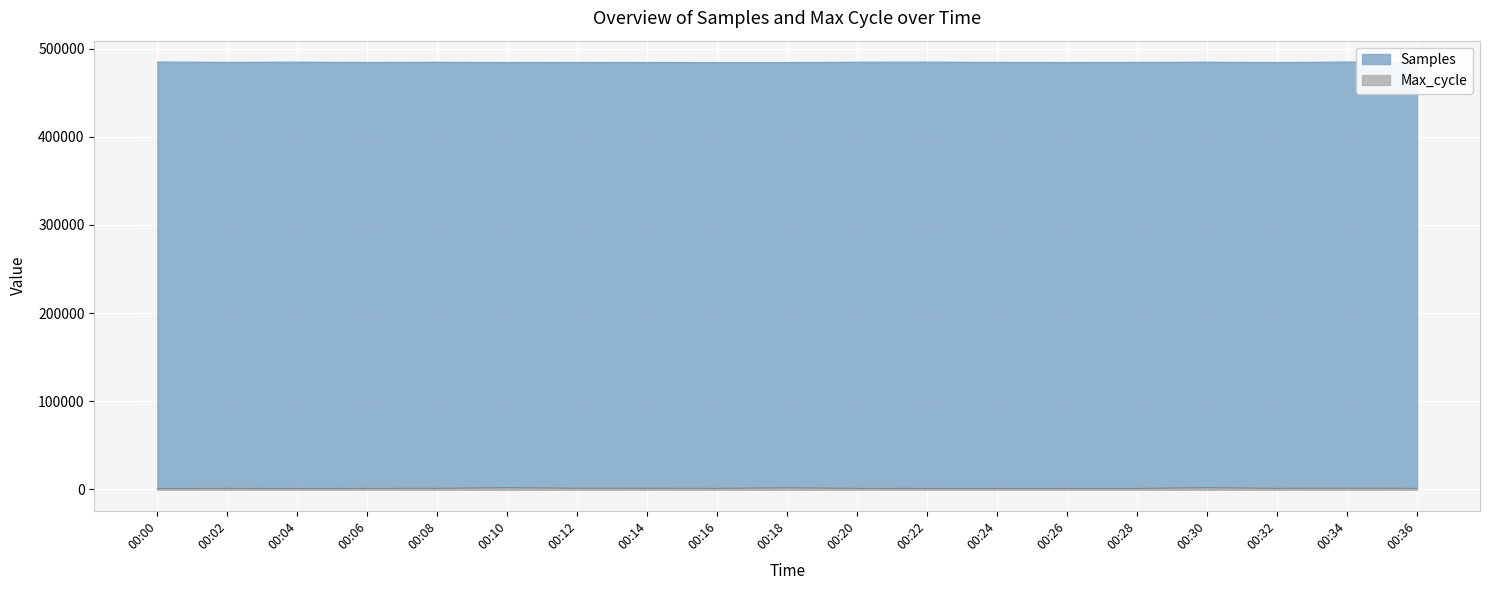

Reading left to right, transcribe all the data shown in this chart.

Samples: 484829	484597	484751	484495	484681	484386	484442	484383	484315	484339	484710	484775	484557	484380	484551	484723	484378	484862	484377
Max_cycle: 1053	1196	994	1169	1211	2132	1334	1240	1180	1951	1153	1087	1079	1041	1053	2152	1178	1409	1167